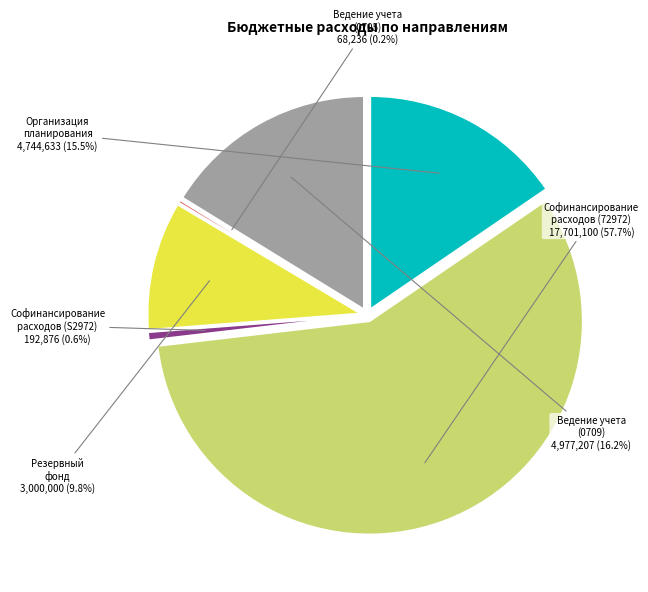

True or false: Организация планирования и исполнения accounts for 15% of the total.

True